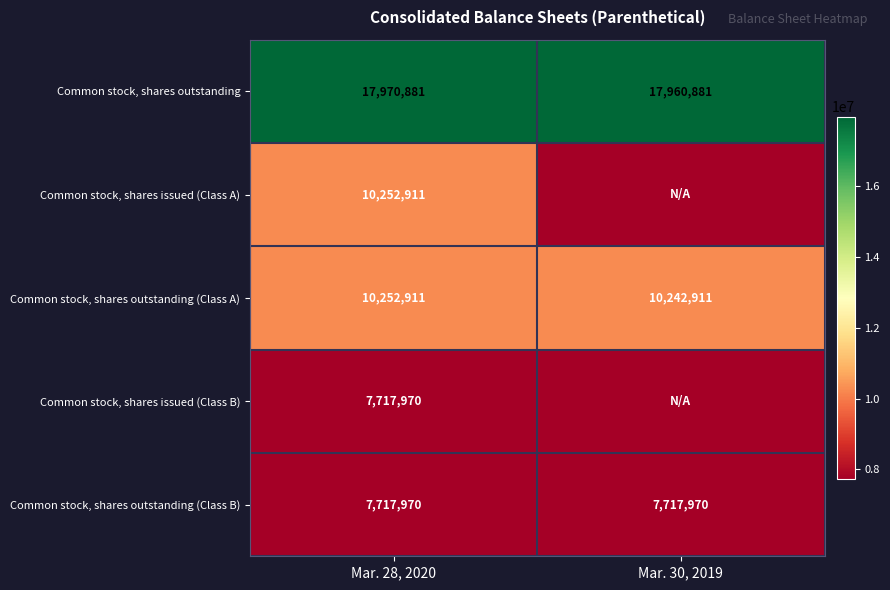

What is the approximate value of Common stock, shares outstanding (Class B) at Mar. 30, 2019?

7717970